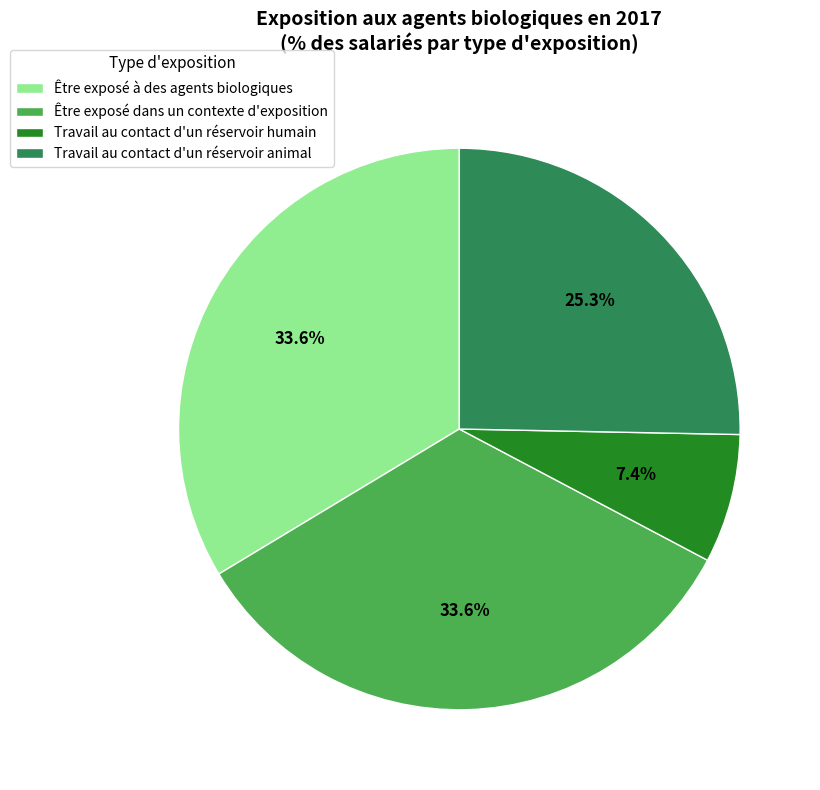

To the nearest percent, what percentage of the pie is Être exposé dans un contexte d'exposition?

34%